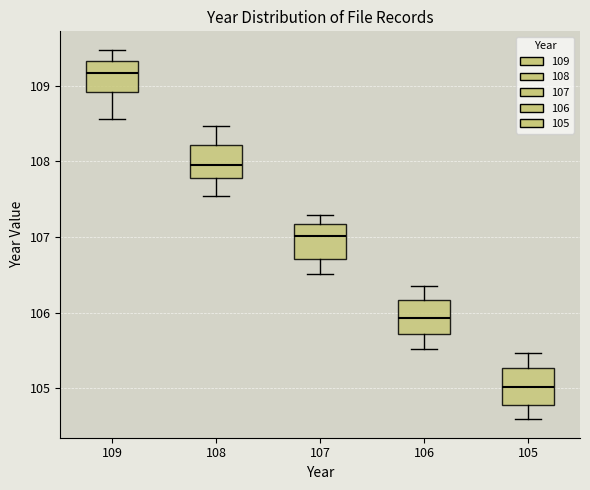

Reading left to right, transcribe this box plot: for each box, give where its median line is, the range the box spans, and where its two whiskers end, as read against the y-axis. The values are not printed on the chart, so give them approximately, as read against the axis.

109: median 109.2, box 108.9 to 109.3, whiskers 108.6 to 109.5
108: median 108.0, box 107.8 to 108.2, whiskers 107.5 to 108.5
107: median 107.0, box 106.7 to 107.2, whiskers 106.5 to 107.3
106: median 105.9, box 105.7 to 106.2, whiskers 105.5 to 106.4
105: median 105.0, box 104.8 to 105.3, whiskers 104.6 to 105.5